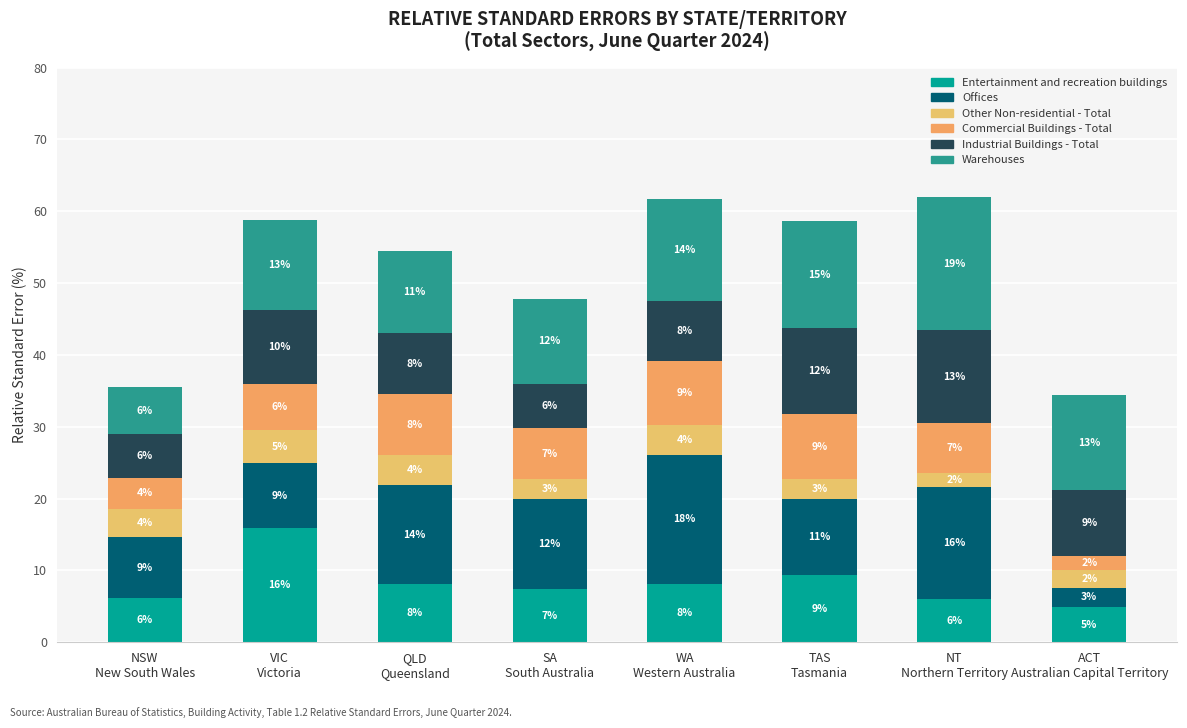

Which series has the largest range (max minus min)?

Offices